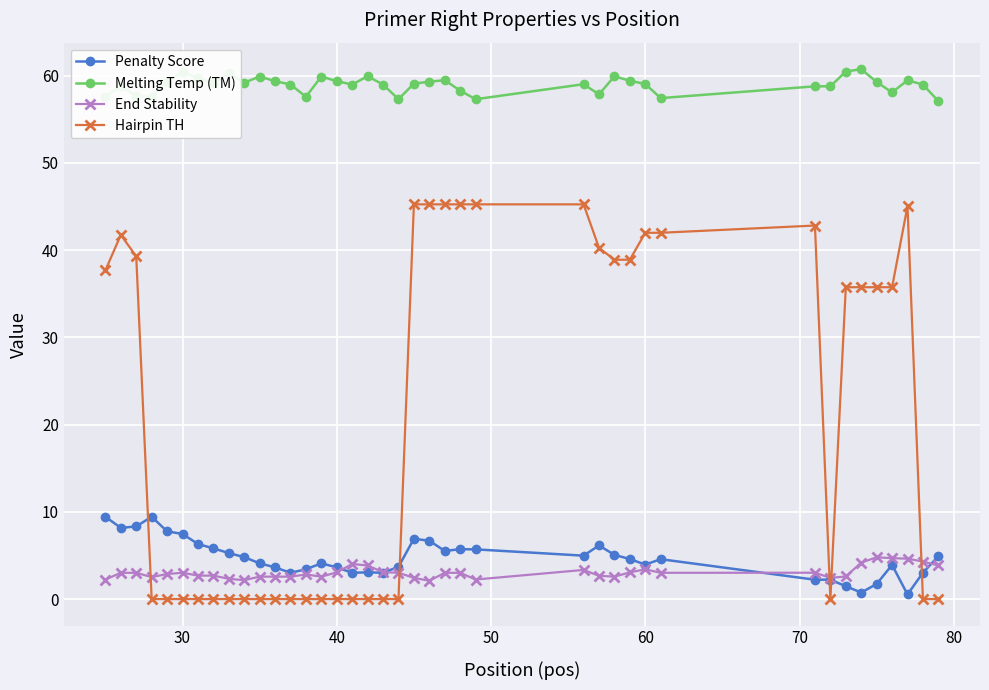

Which series has the largest range (max minus min)?

Hairpin TH